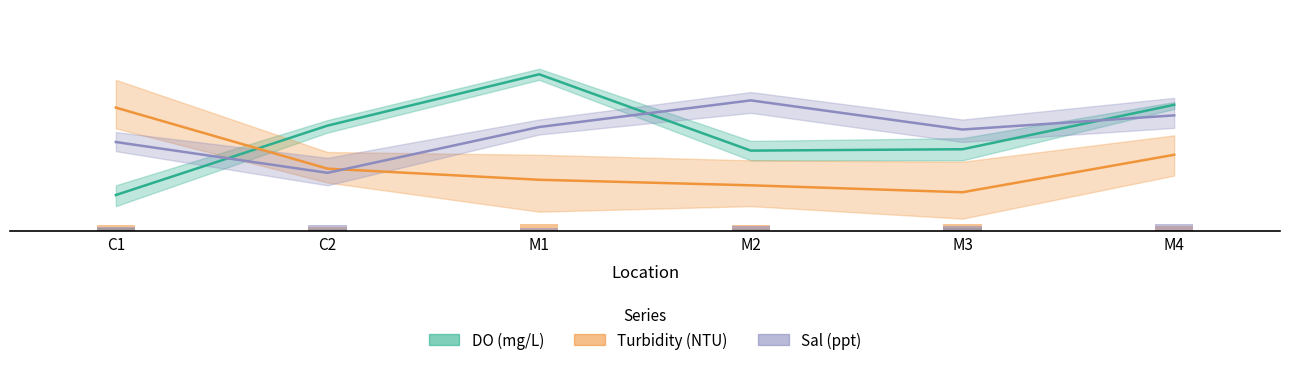

Rank the series at M1 from lowest to highest value.

Turbidity (NTU), Sal (ppt), DO (mg/L)